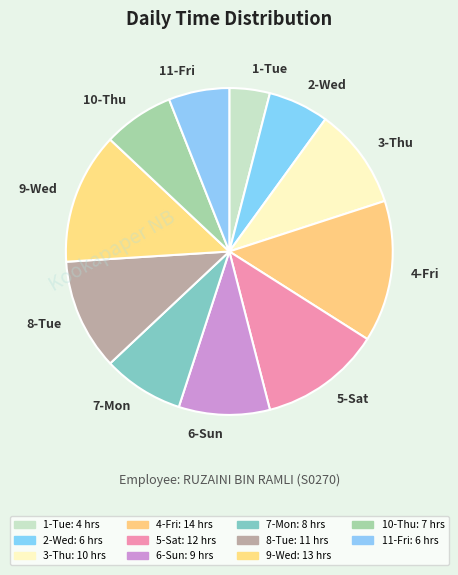

True or false: 2-Wed accounts for 12% of the total.

False